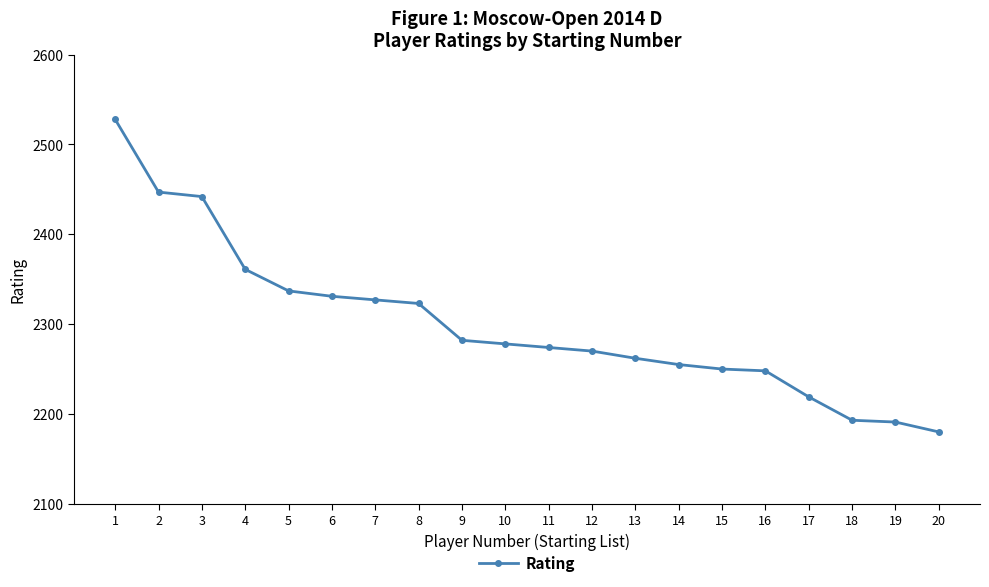

What is the difference between the values at 6 and 3?

111